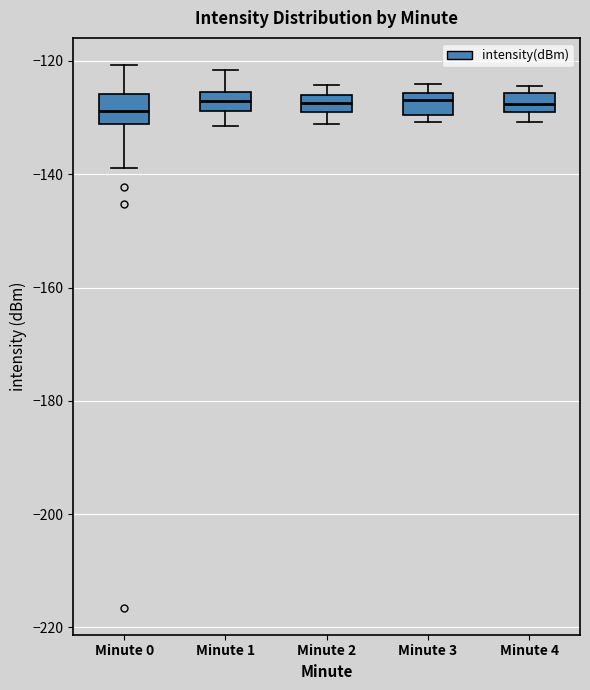

Reading left to right, read every box against the y-axis: the position of its median line, the range the box covers, and the ends of its whiskers. The values are not printed on the chart, so give them approximately, as read against the axis.

Minute 0: median -128, box -132 to -126, whiskers -138 to -120
Minute 1: median -128 (inside the box), box -128 to -126, whiskers -132 to -122
Minute 2: median -128, box -130 to -126, whiskers -132 to -124
Minute 3: median -126 (just below the box's upper edge), box -130 to -126, whiskers -130 (just below the box's lower edge) to -124
Minute 4: median -128, box -130 to -126, whiskers -130 (below the box's lower edge) to -124